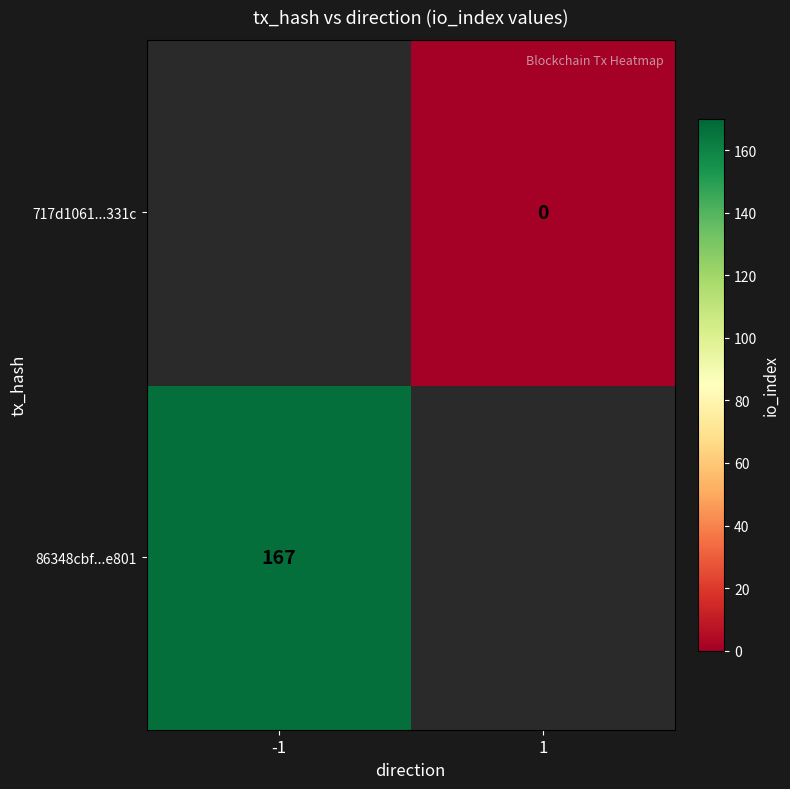

Which has a higher value, 1 or -1?

-1